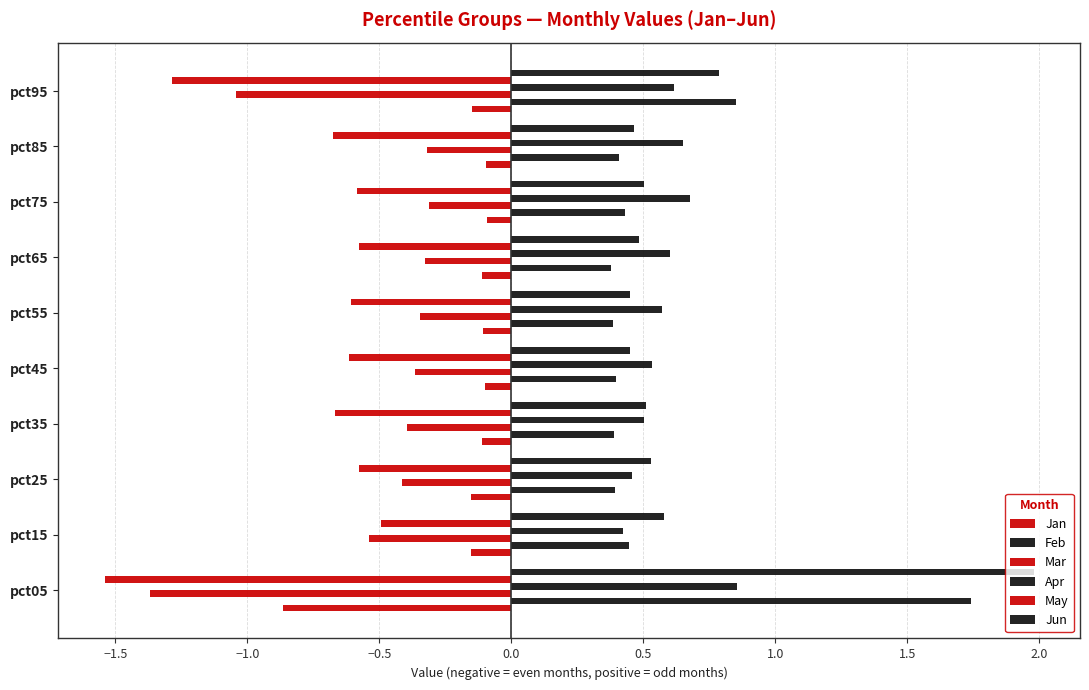

How many distinct data groups are displayed?

6